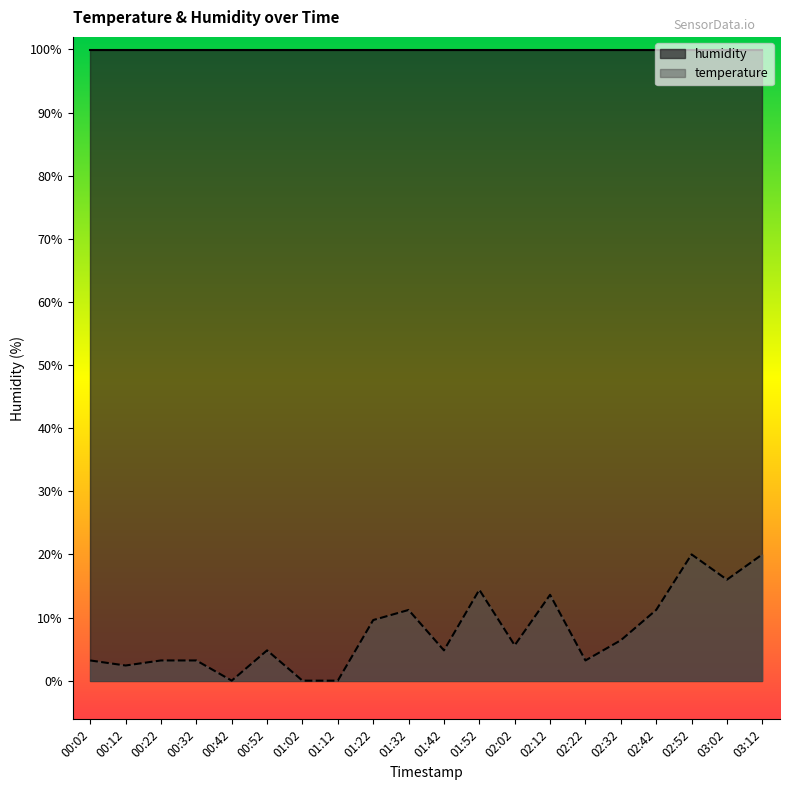

What is the difference between the values at 02:22 and 03:02?

12.8